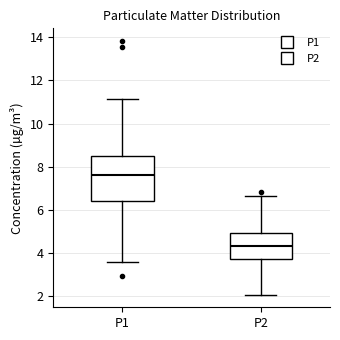

Comparing the boxes themselves (not the whiskers), which one is the tallest?

P1